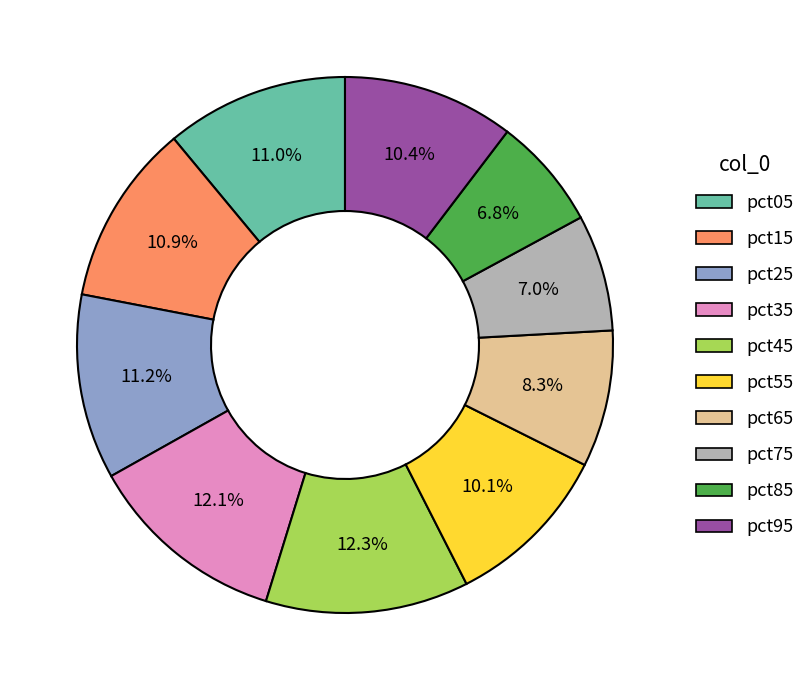

What percentage is NOT represented by pct65?

91.7%